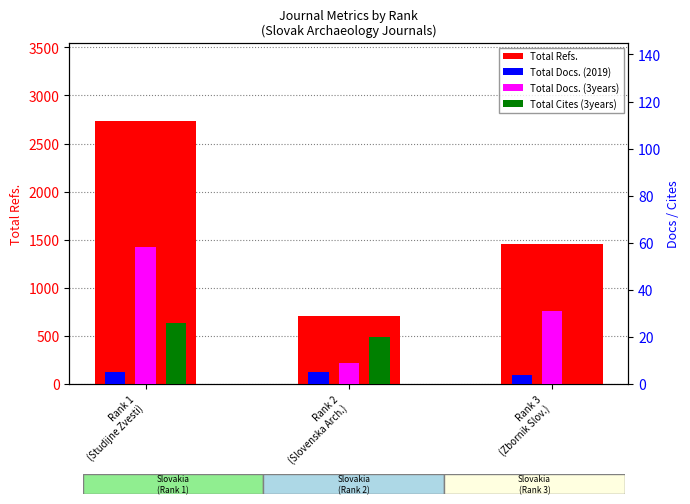

At how many categories does at least one series exceed 376?

3